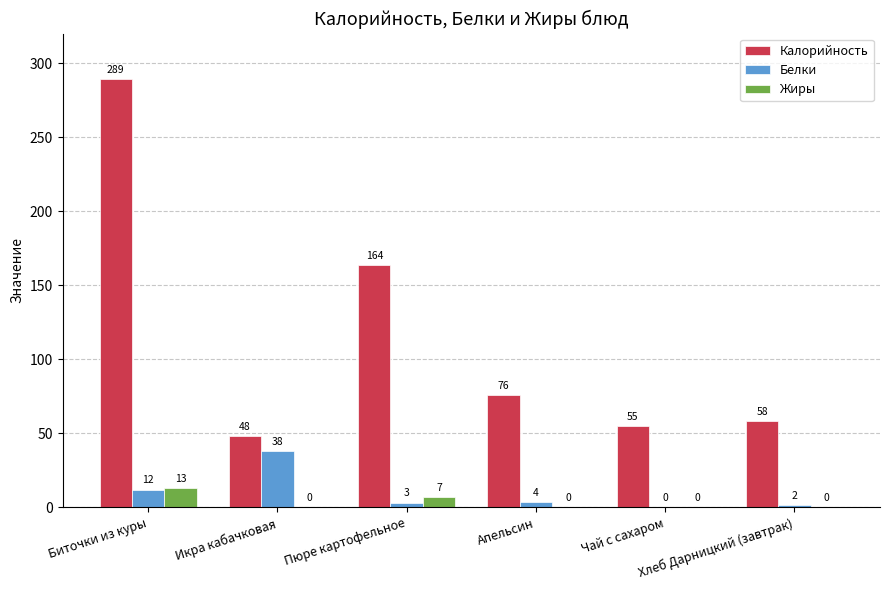

Are the bars horizontal?

No